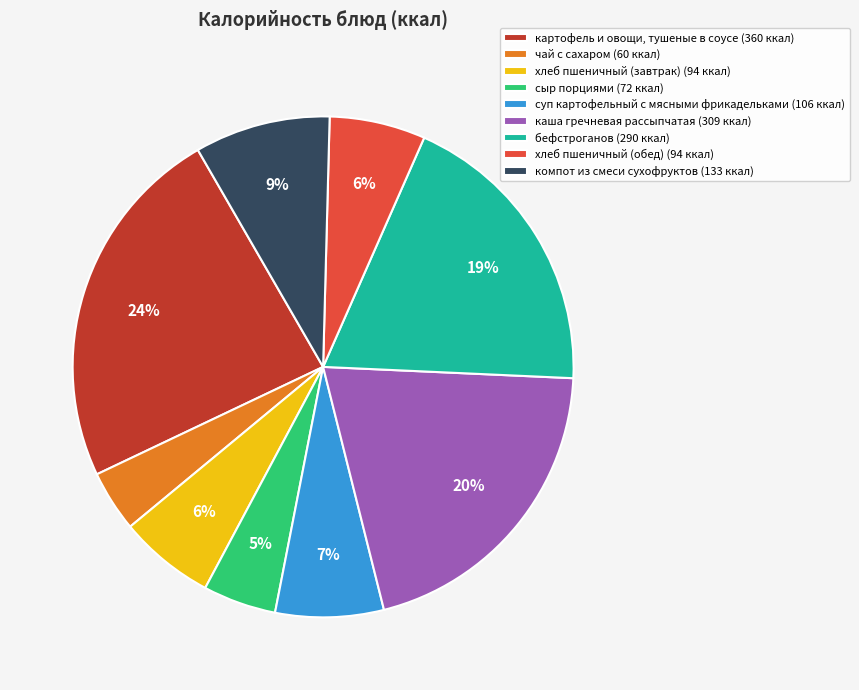

What is the smallest slice in the pie chart?

чай с сахаром